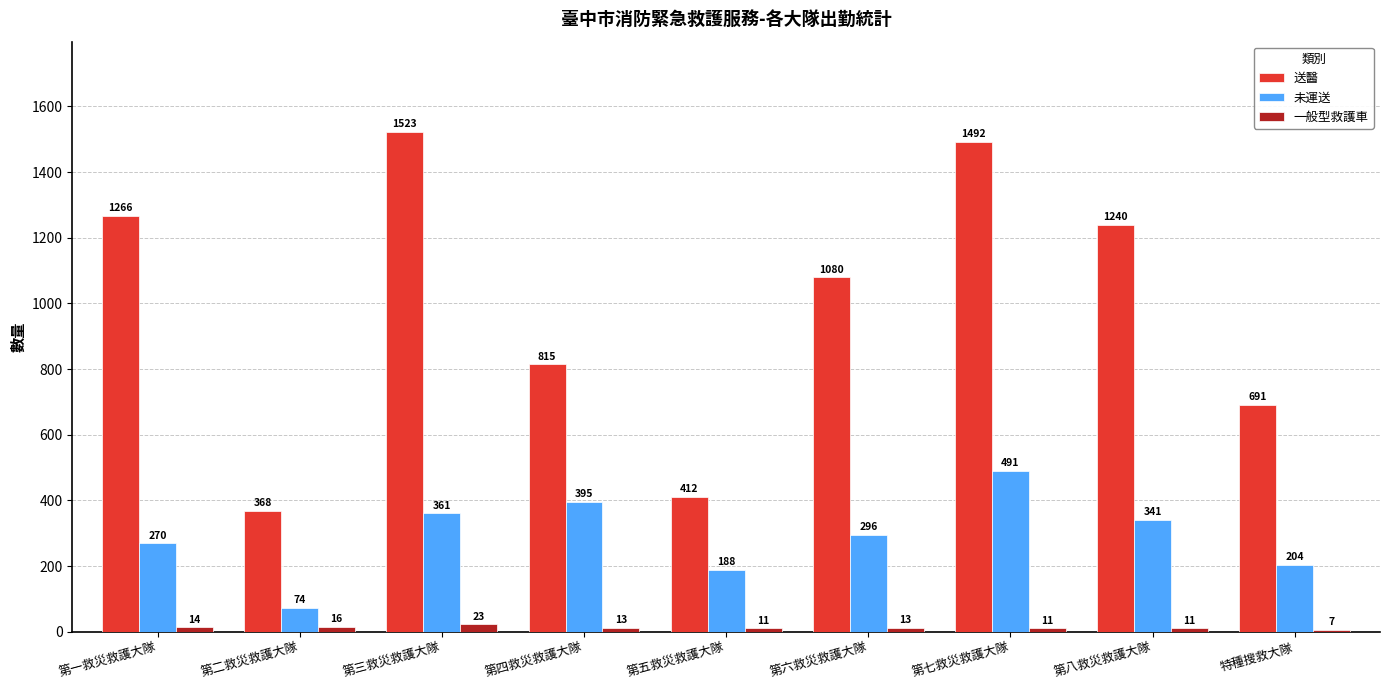

How many bars are there in each group?

3